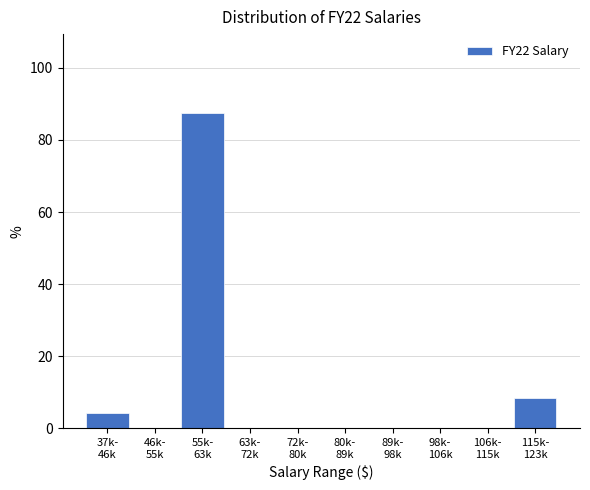

What is the maximum value shown in the chart?

87.5